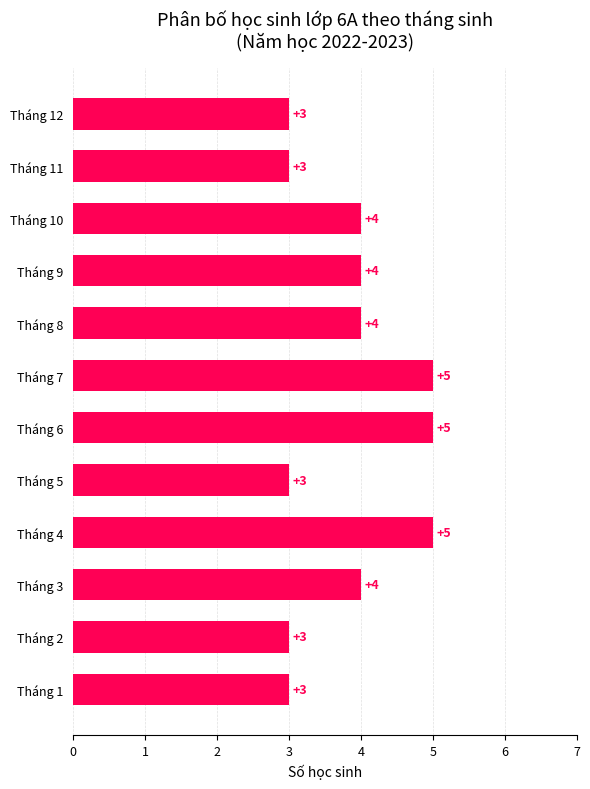

What is the ratio of the value at Tháng 5 to the value at Tháng 4?

0.6